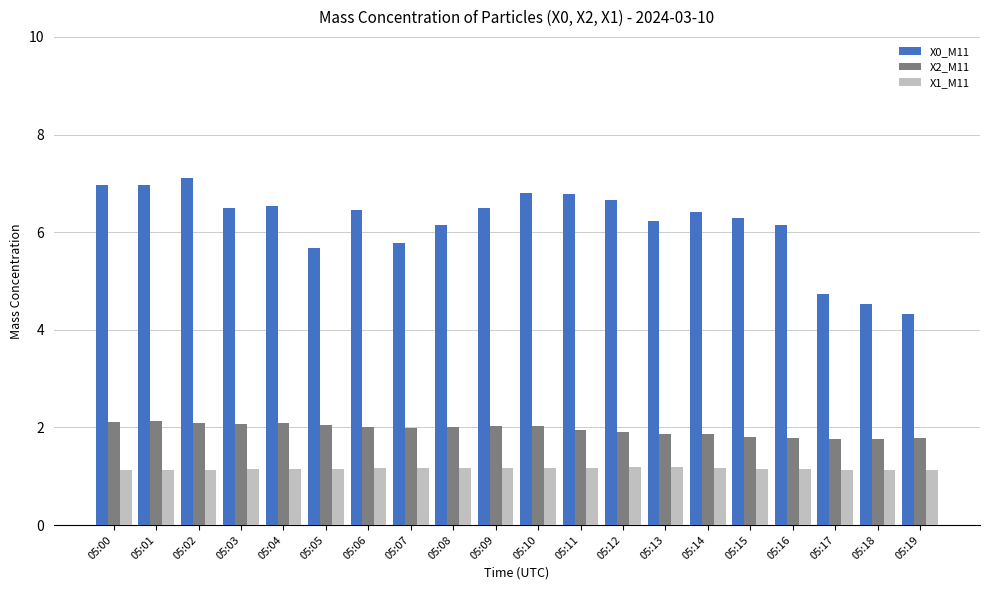

Which series has the largest range (max minus min)?

X0_M11